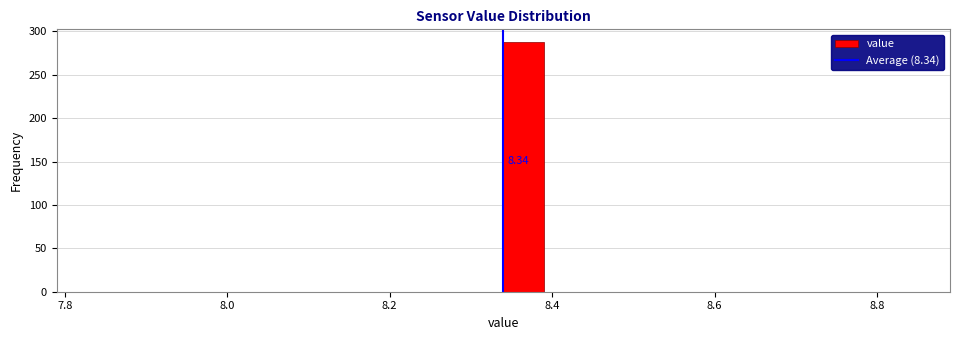

Read against the x-axis, roughly where is the centre of the tallest bar?

8.36